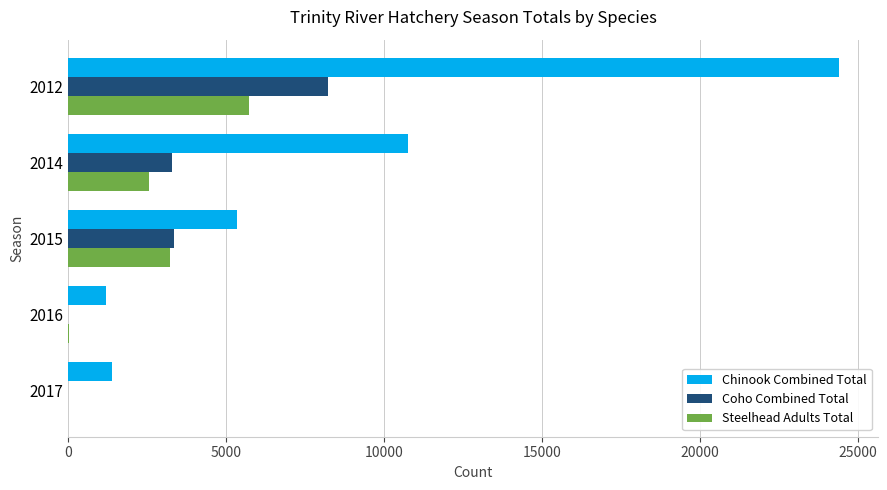

The value of Coho Combined Total at 2017 is -2981. True or false?

False